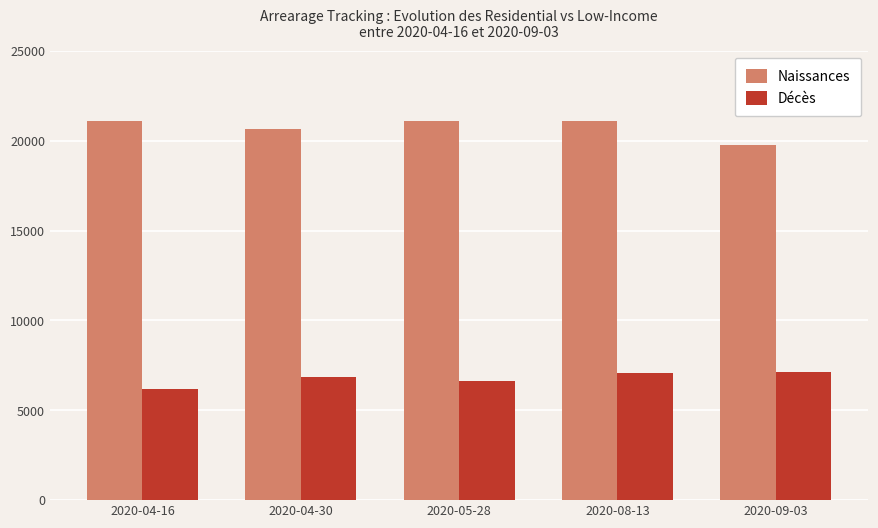

What is the greatest value displayed?

21103